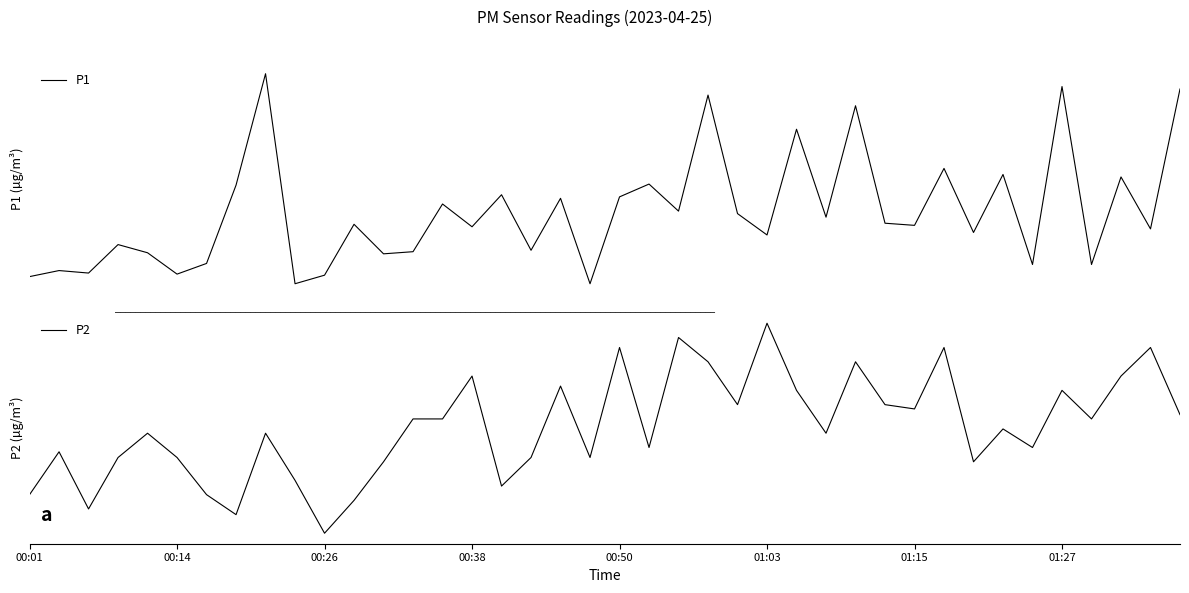

In P2, how many points are lower than both neighbors (excluding endpoints)?

12